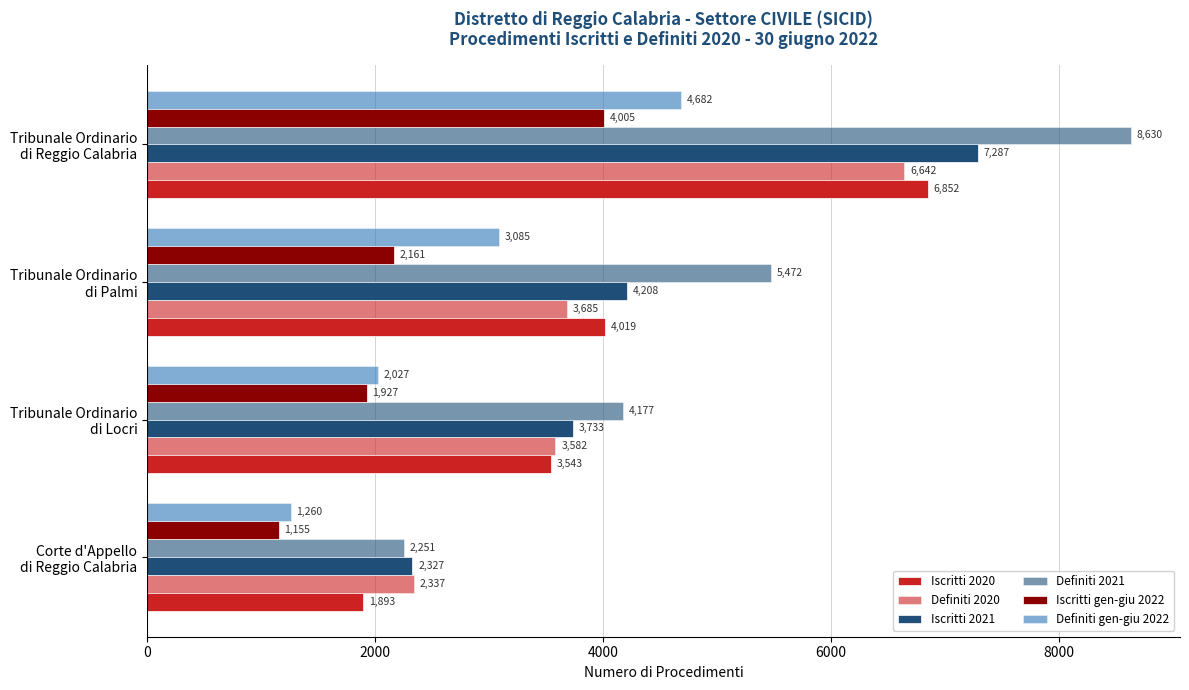

At how many categories does at least one series exceed 3398?

3